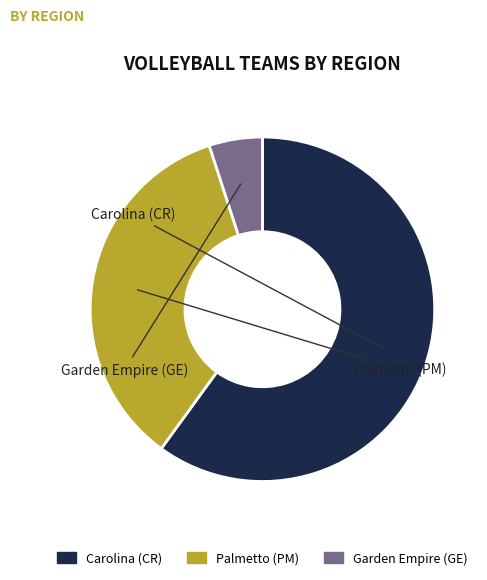

What percentage is the Carolina (CR) slice, to the nearest percent?

60%